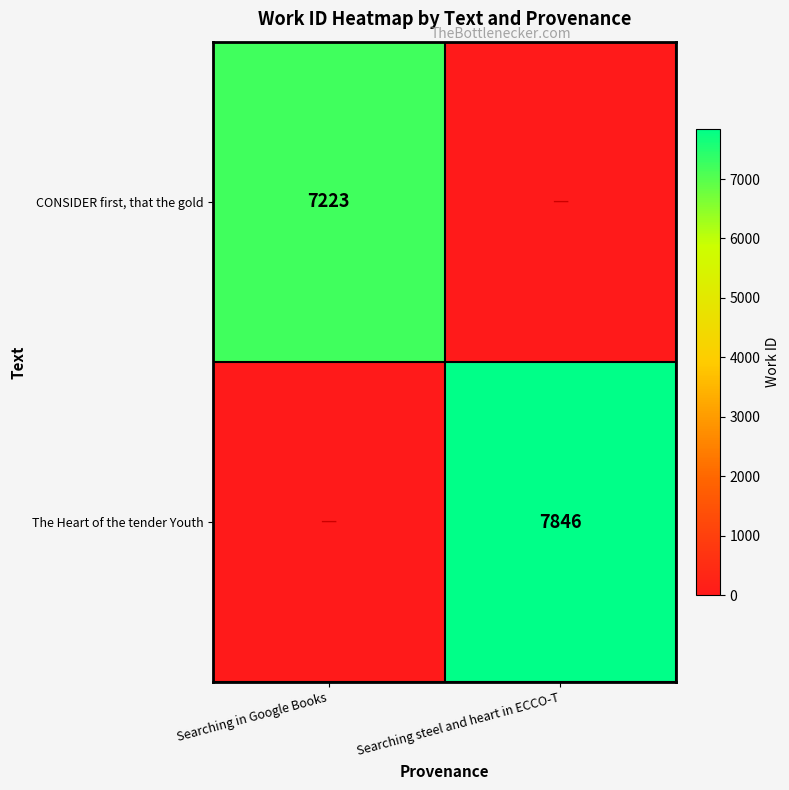

Is the value of CONSIDER first, that the gold at Searching in Google Books greater than the value of The Heart of the tender Youth at Searching steel and heart in ECCO-T?

No